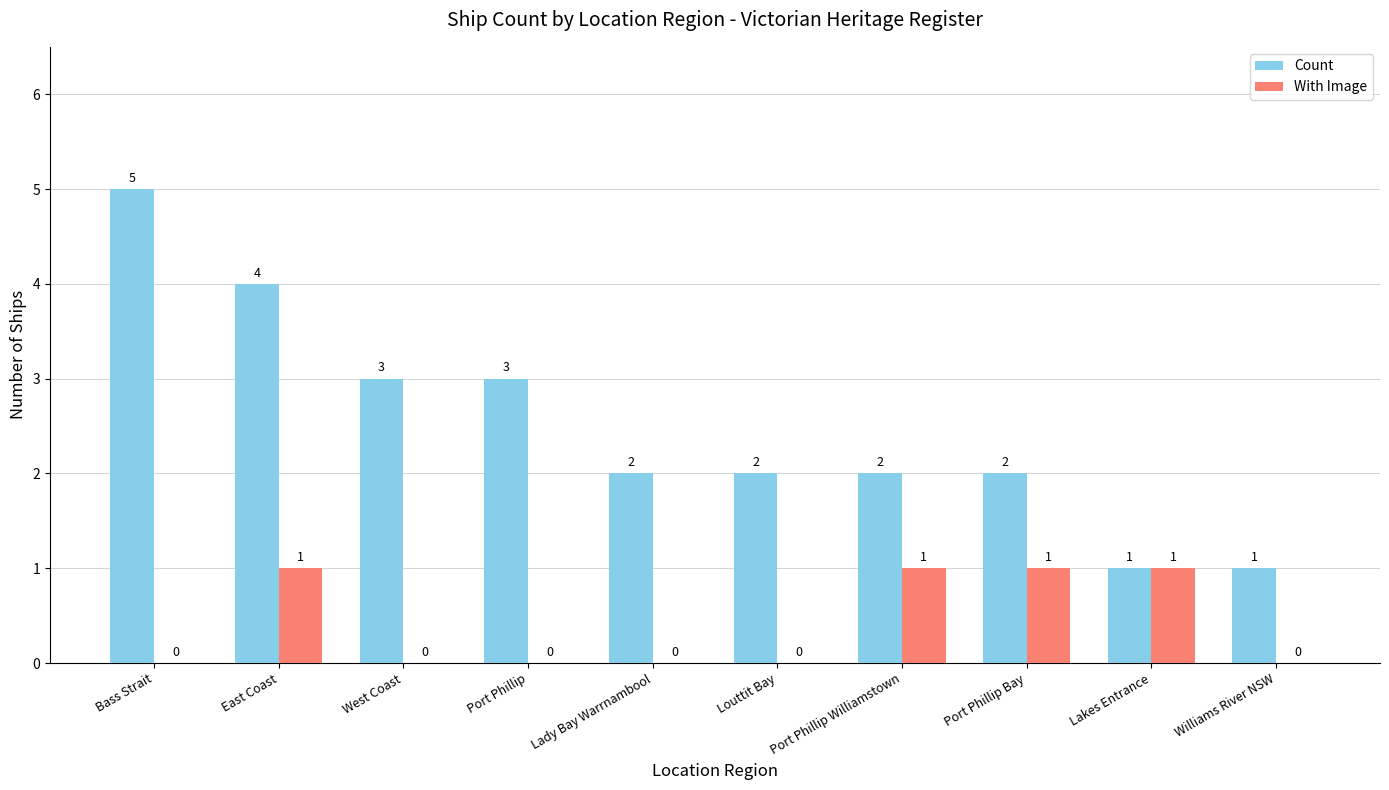

What are all the series names shown in the legend?

Count, With Image